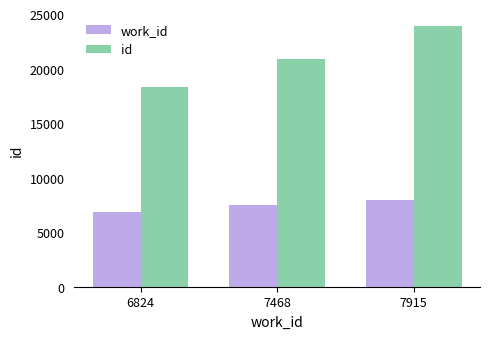

Which category has the highest value across all series?

7915